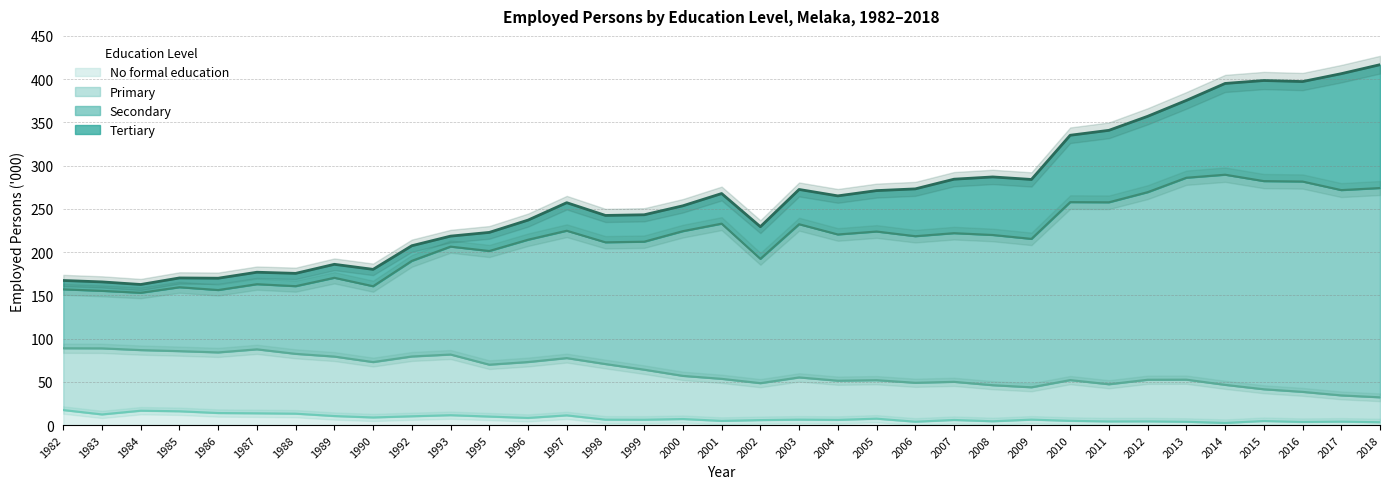

What is the difference between the maximum and second lowest values in the Primary series?

54.5